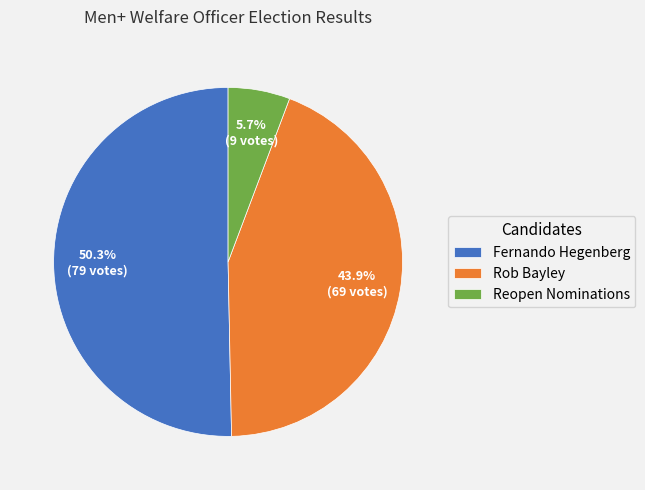

Does any single category account for the majority?

Yes